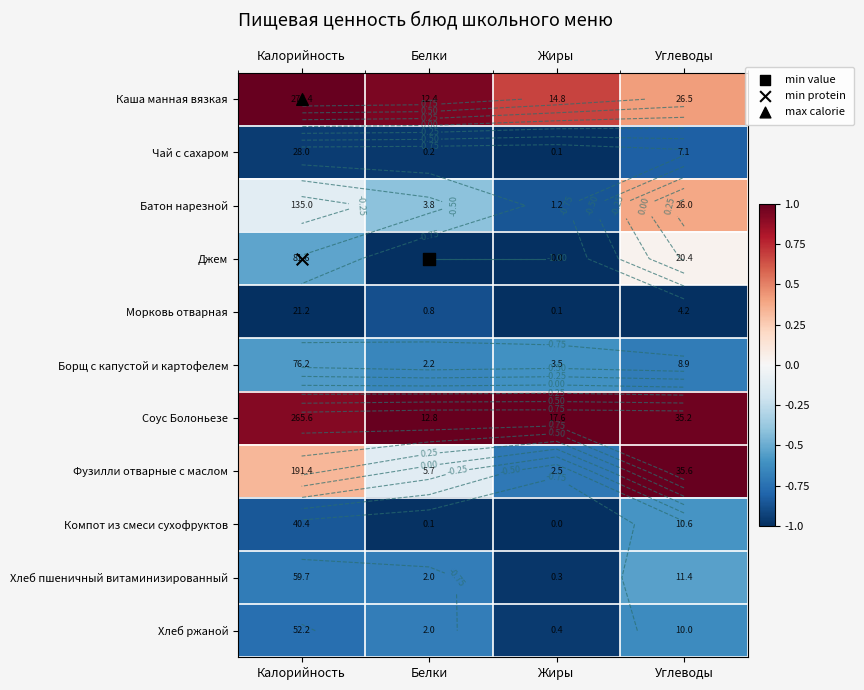

Which series has the largest total across all categories?

Соус Болоньезе